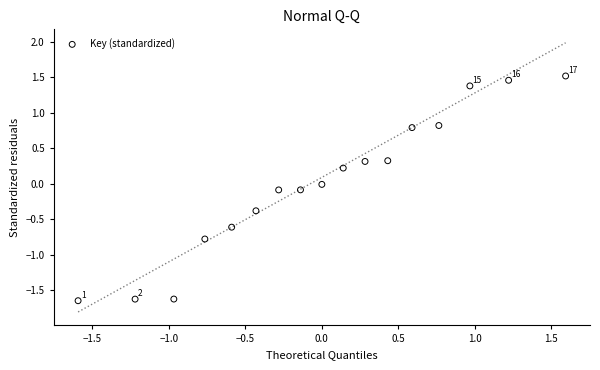

What is the range of Y values (max minus min)?

3.2